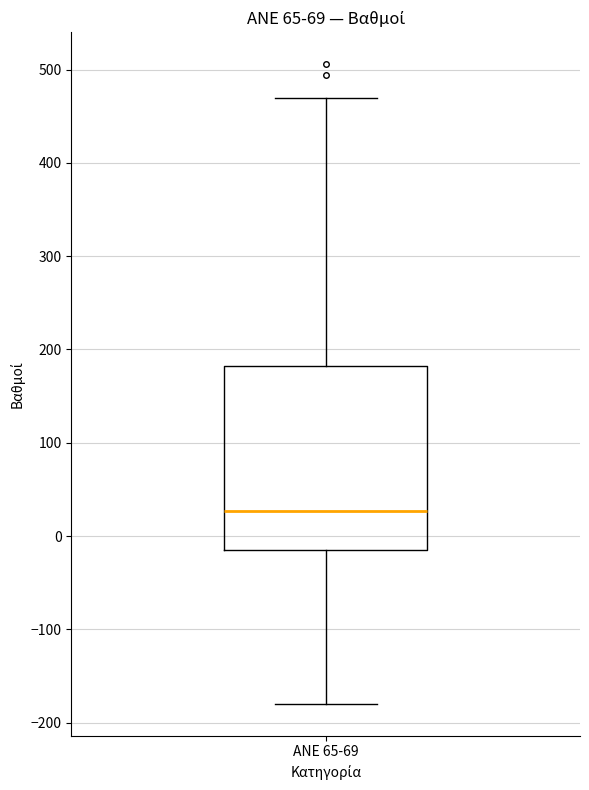

Transcribe this box plot: give where the median line is, the range the box spans, and where the two whiskers end, as read against the y-axis. The values are not printed on the chart, so give them approximately, as read against the axis.

median 30, box -20 to 180, whiskers -180 to 470